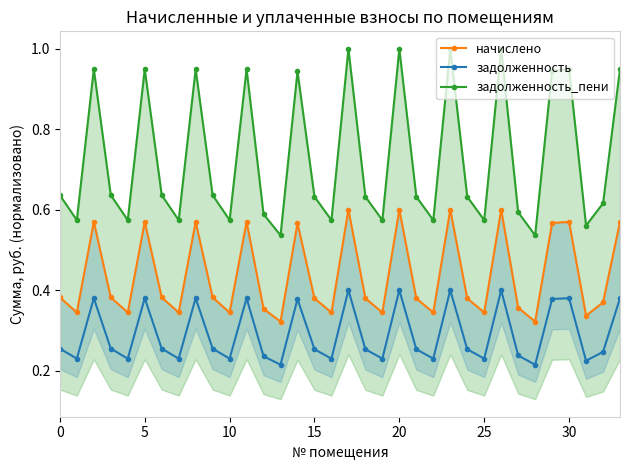

The задолженность series shows 0.7 at 8. True or false?

False